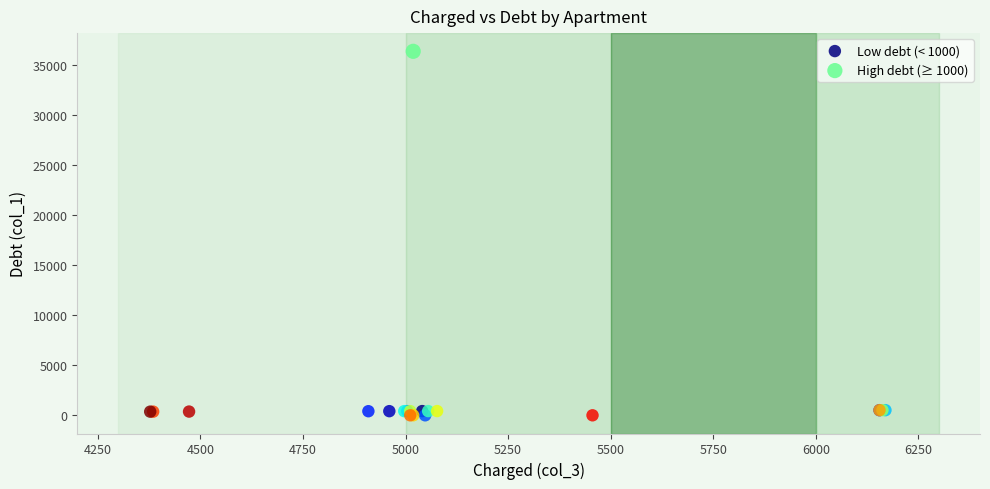

What are all the series names shown in the legend?

Low debt (< 1000), High debt (≥ 1000)